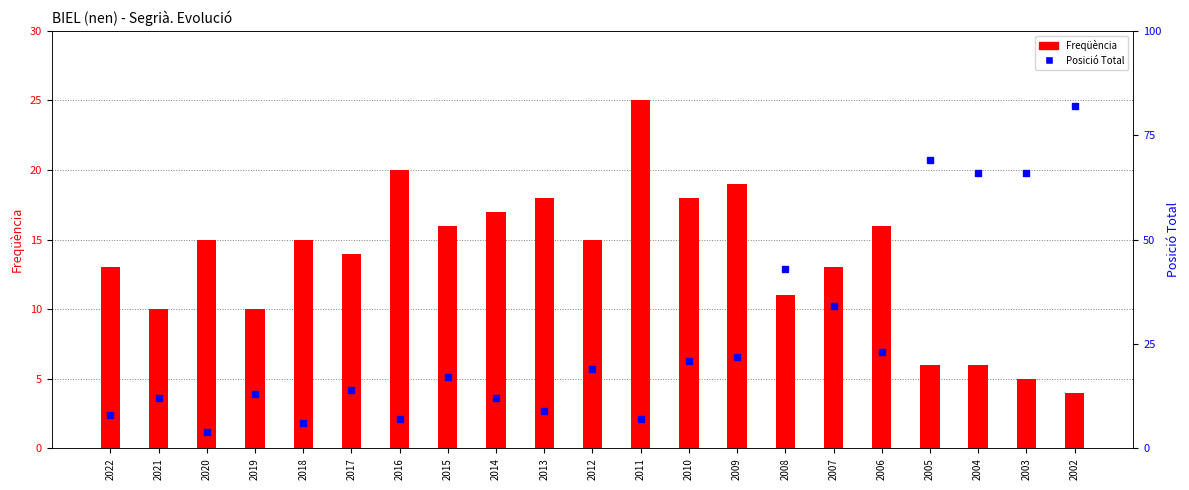

What is the average value of the Posició Total series?

26